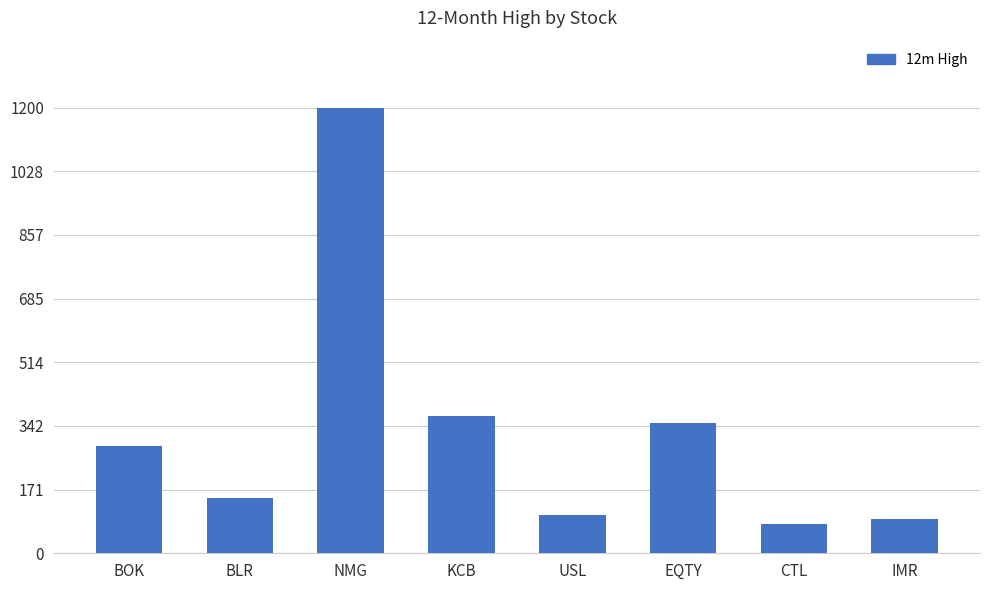

What is the label of the 8th bar from the right?

BOK